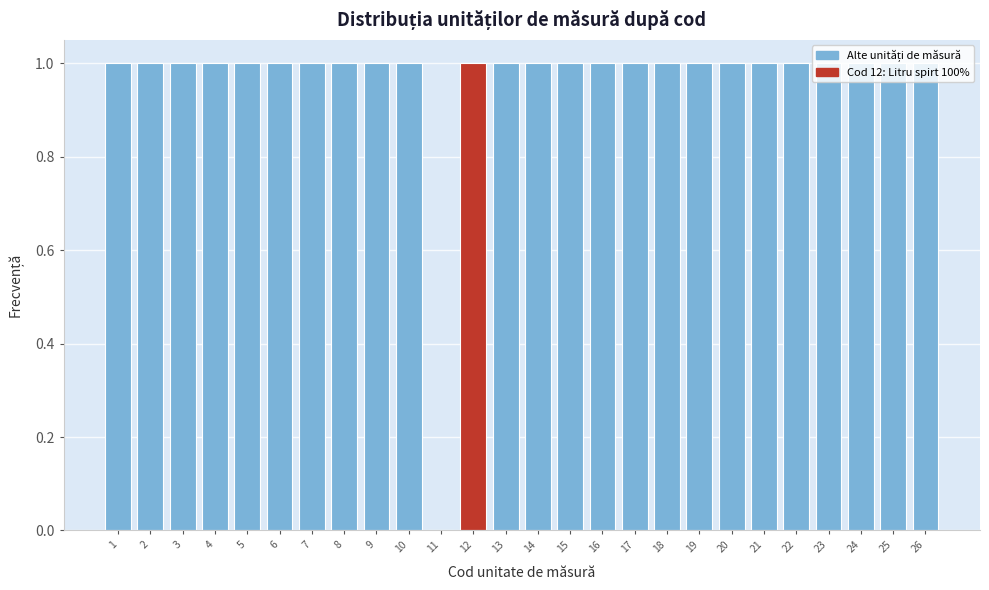

The chart shows a value of 1 at 12. True or false?

True